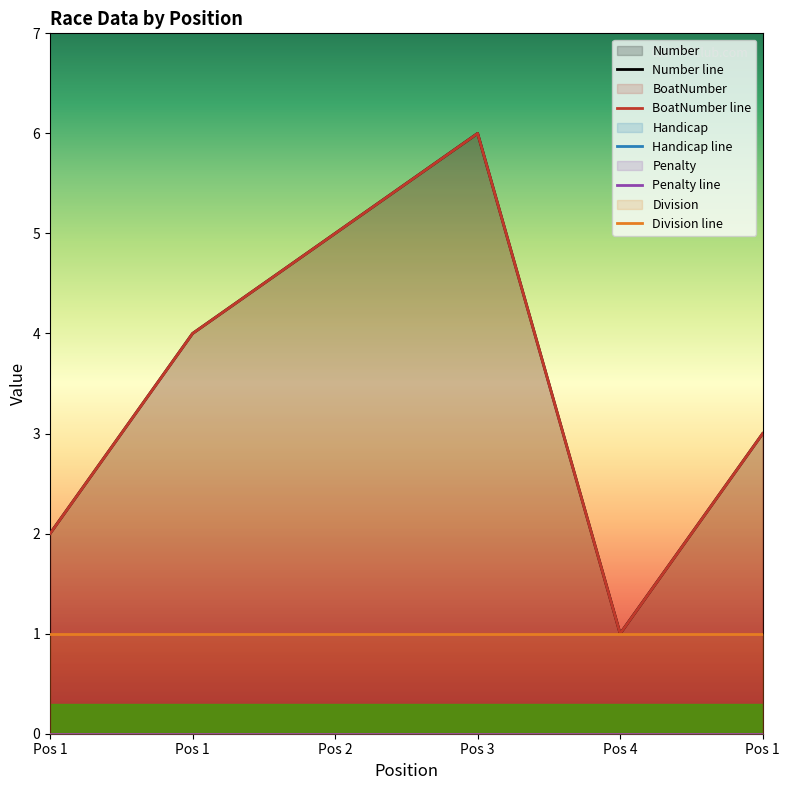

The value of Number line at Pos 2 is 7. True or false?

False